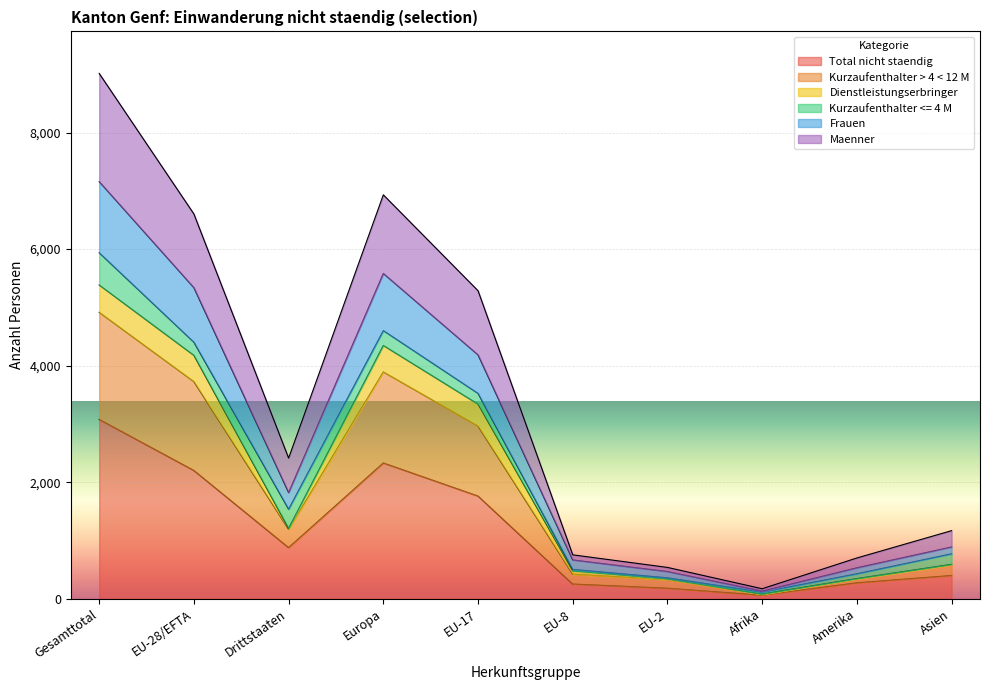

True or false: Kurzaufenthalter > 4 < 12 M and Frauen intersect in this chart.

False